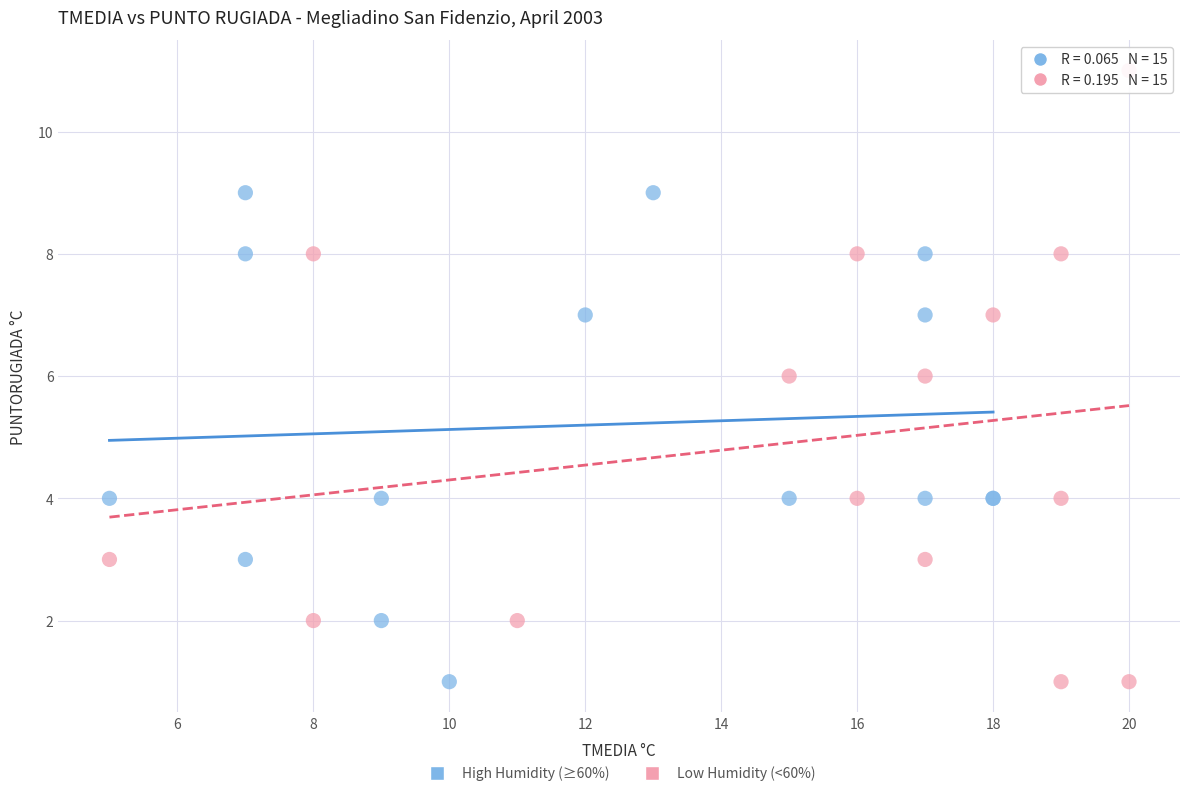

Which series has the widest spread of Y values?

Low Humidity (<60%)